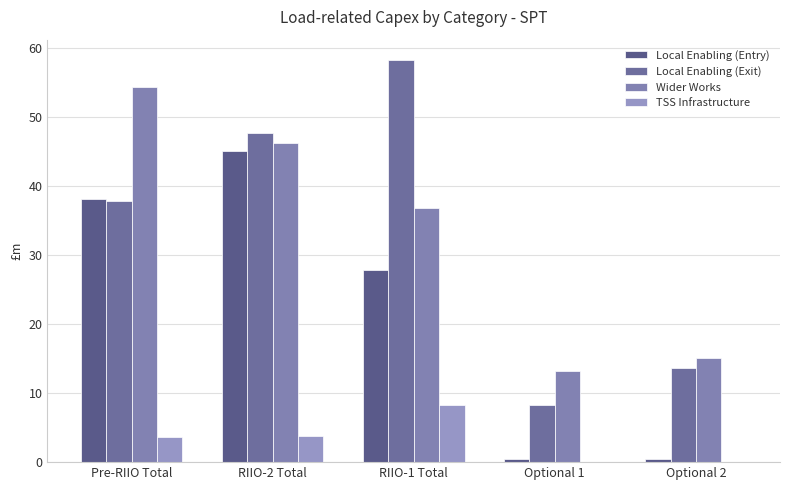

Does the chart contain stacked bars?

No